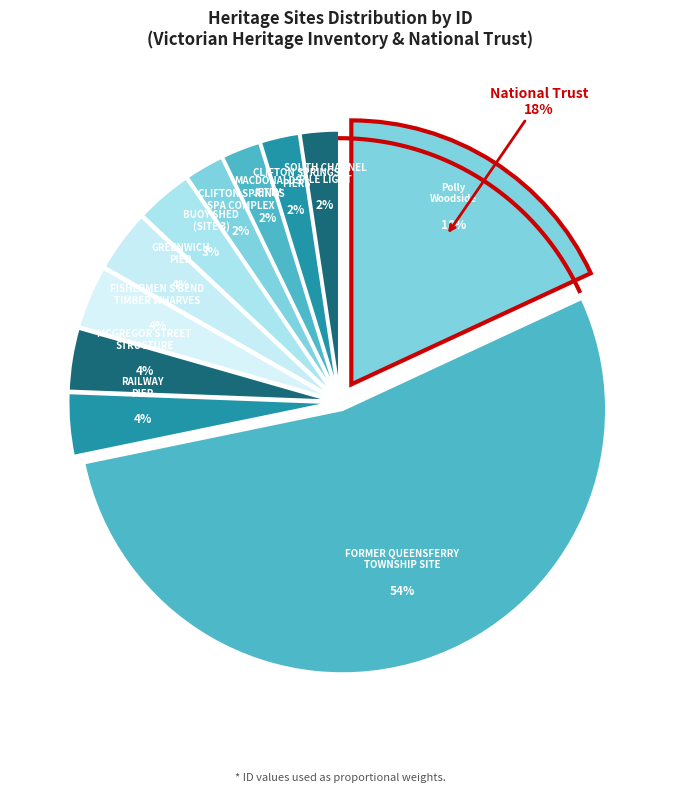

How many segments does this pie chart have?

11